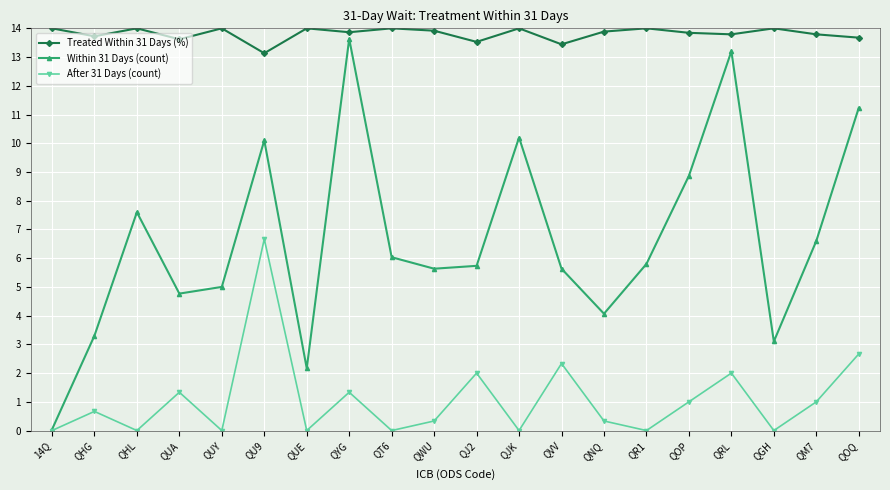

Count the number of categories in the chart.

20